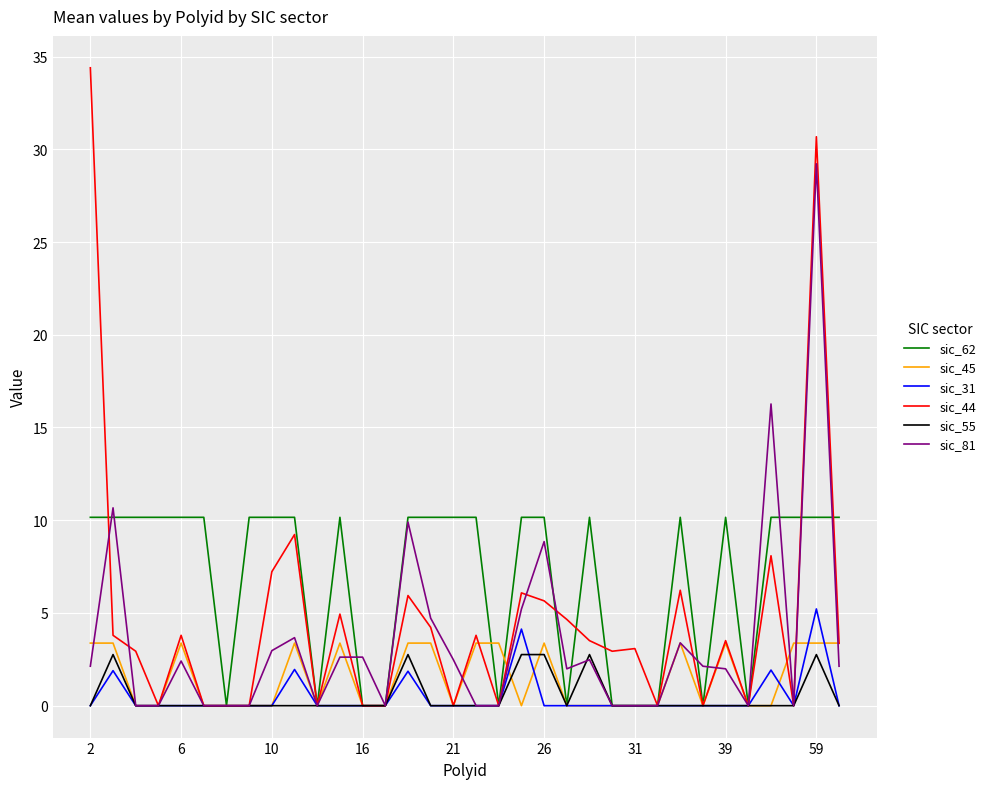

Which series has the largest total across all categories?

sic_62